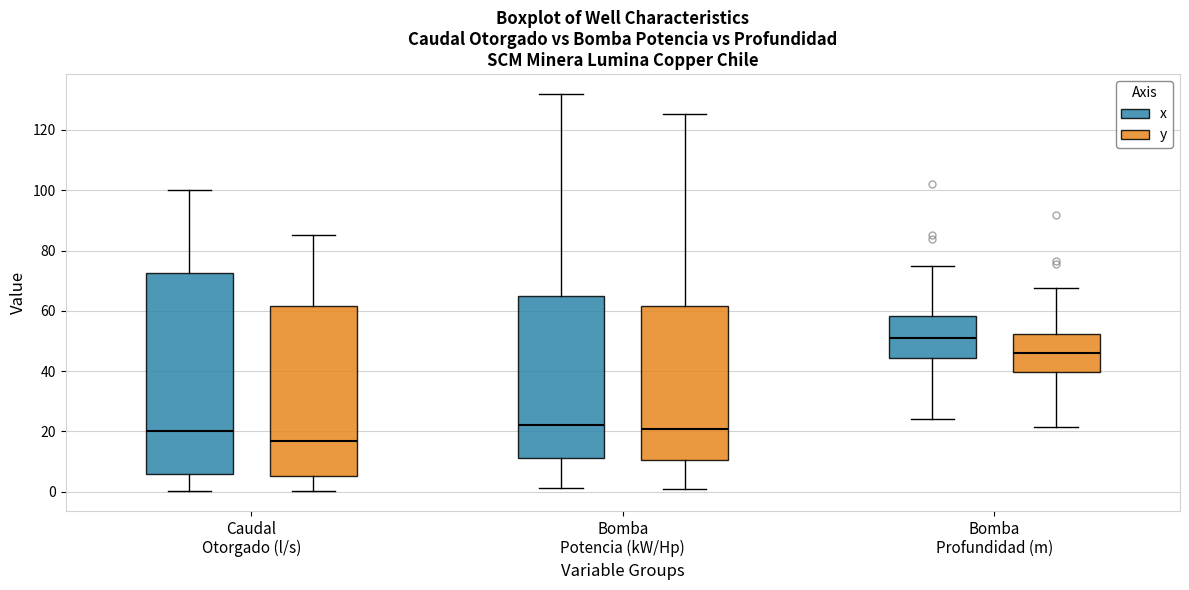

Where does the upper whisker of the box for Caudal Otorgado (l/s) (x) end on the y-axis? The values are not printed on the chart, so give them approximately, as read against the axis.

100